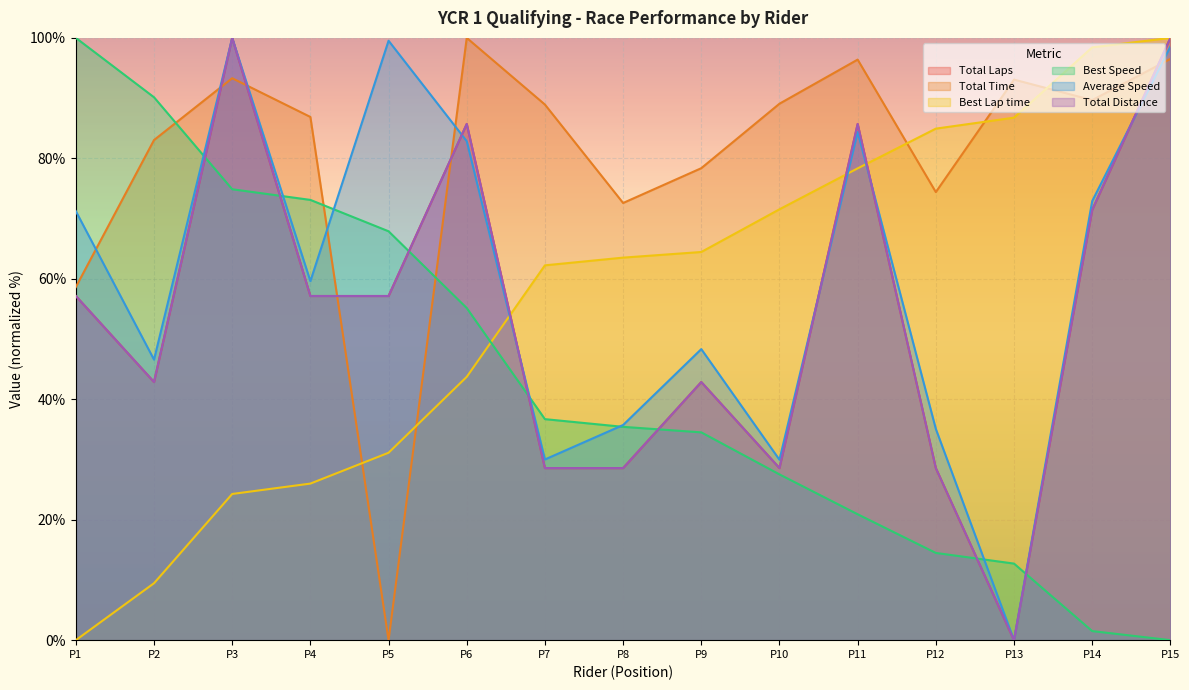

Which series has the largest range (max minus min)?

Total Laps